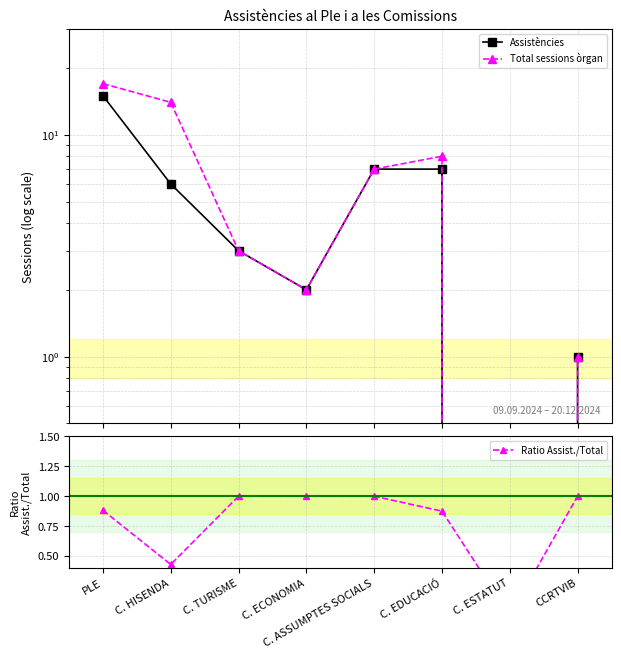

How many lines are shown in the chart?

3